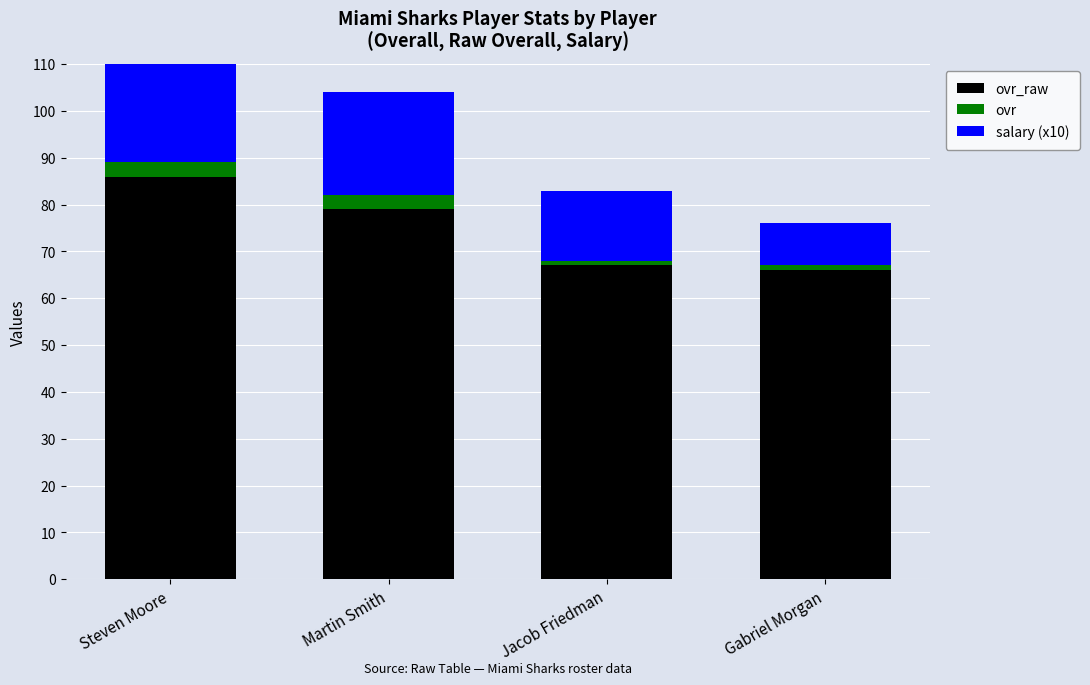

The ovr_raw series shows 79 at Martin Smith. True or false?

True